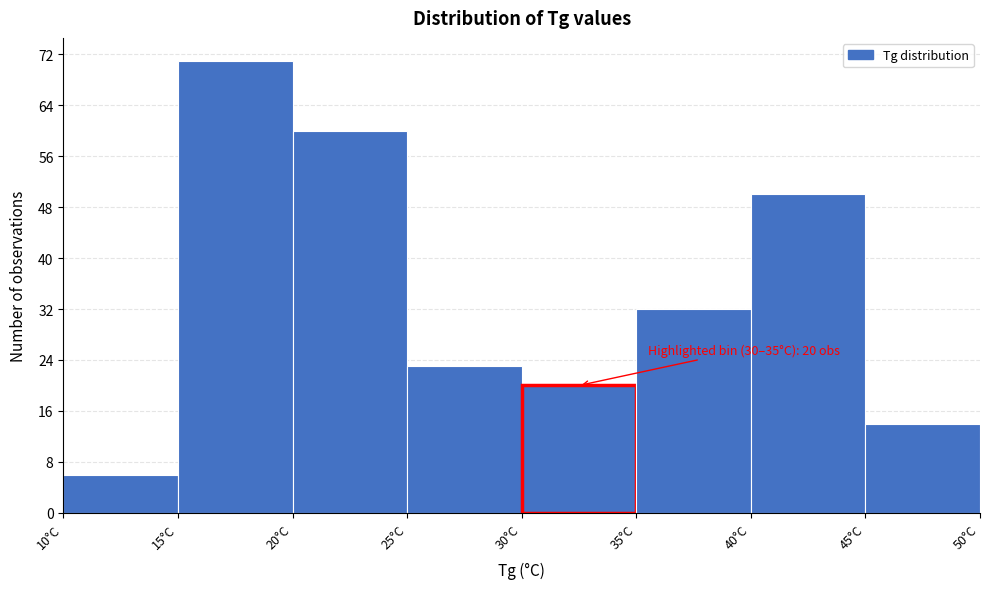

Over which range of the x-axis is the bar tallest?

15 to 20